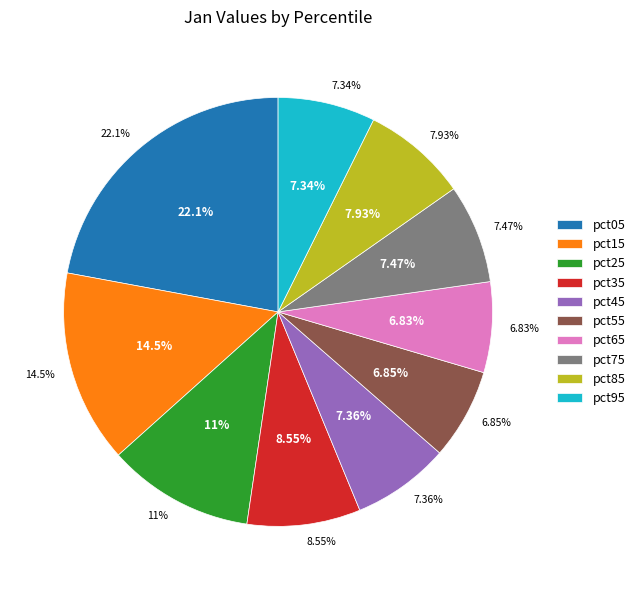

How much of the chart is everything except pct65?

93.2%